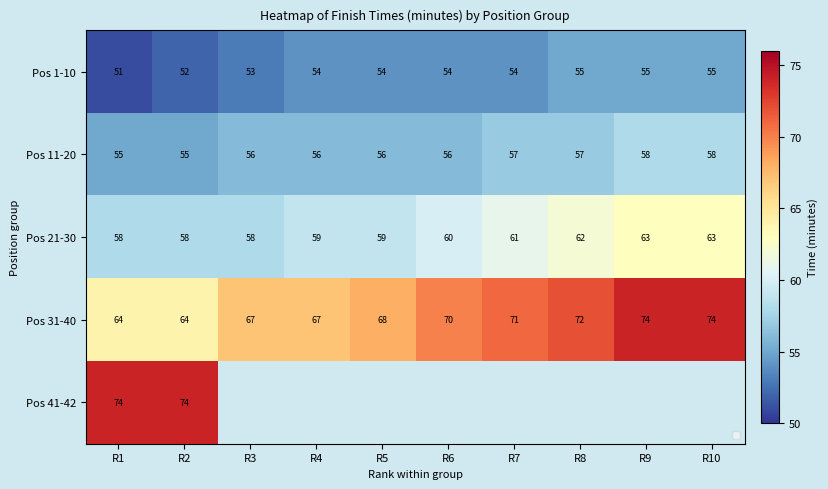

Which category has the lowest value in the Pos 1-10 series?

R1